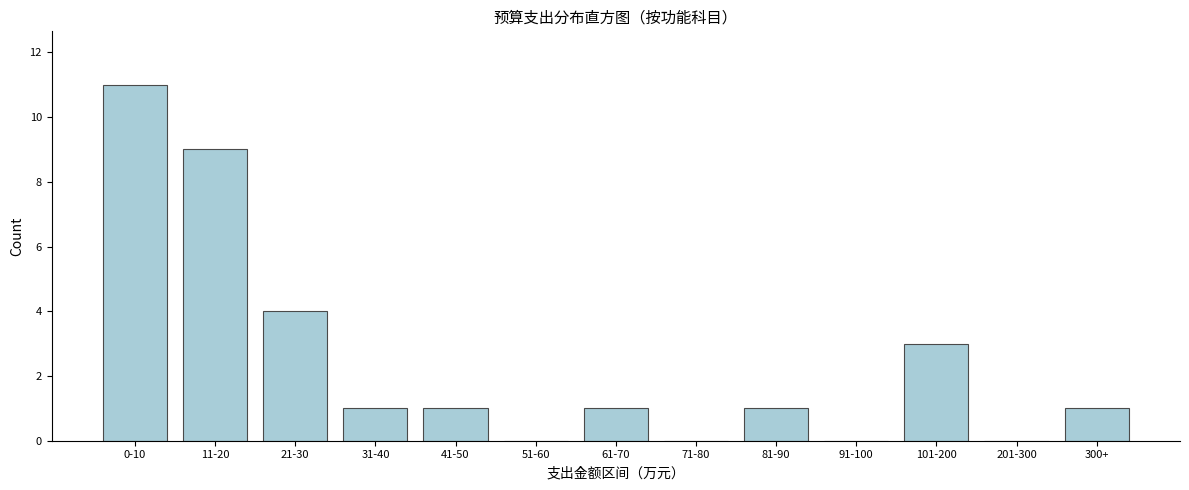

Reading left to right, list all the values displayed in this chart.

0-10=11	11-20=9	21-30=4	31-40=1	41-50=1	51-60=0	61-70=1	71-80=0	81-90=1	91-100=0	101-200=3	201-300=0	300+=1